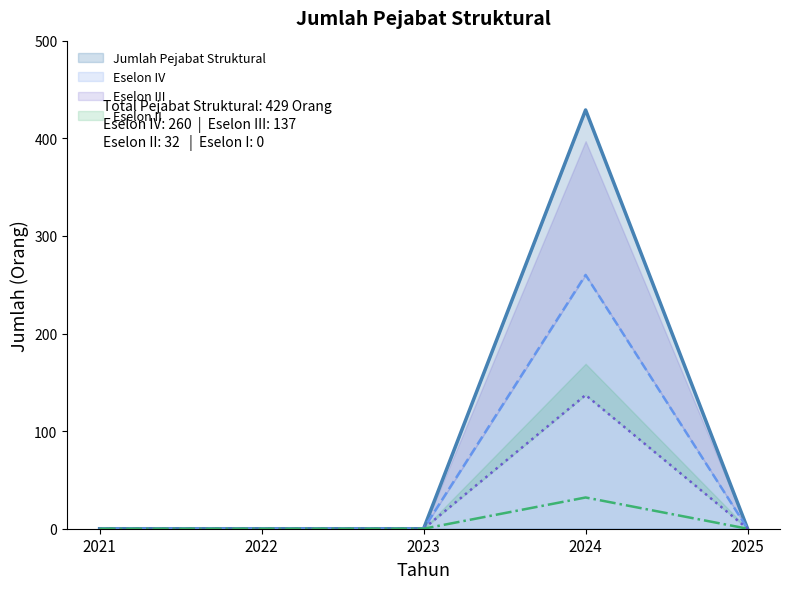

Reading left to right, list all the values displayed in this chart.

Jumlah Pejabat Struktural: 0	0	0	429	0
Eselon IV: 0	0	0	260	0
Eselon III: 0	0	0	137	0
Eselon II: 0	0	0	32	0